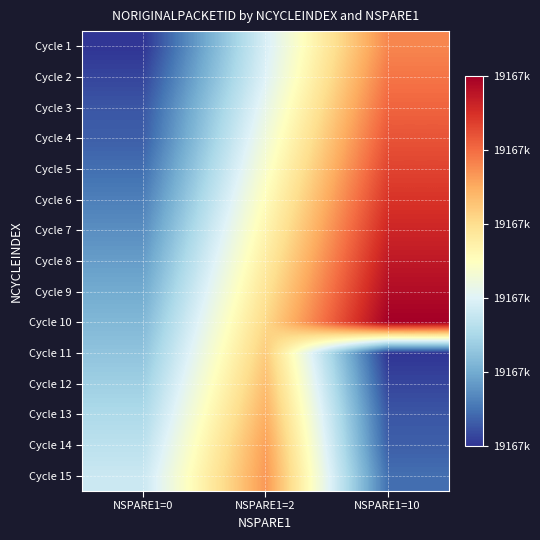

Reading right to left, list all the values displayed in this chart.

Cycle 1: NSPARE1=10=19167072	NSPARE1=2=19167044	NSPARE1=0=19167015
Cycle 2: NSPARE1=10=19167074	NSPARE1=2=19167045	NSPARE1=0=19167017
Cycle 3: NSPARE1=10=19167076	NSPARE1=2=19167047	NSPARE1=0=19167019
Cycle 4: NSPARE1=10=19167078	NSPARE1=2=19167049	NSPARE1=0=19167020
Cycle 5: NSPARE1=10=19167080	NSPARE1=2=19167051	NSPARE1=0=19167022
Cycle 6: NSPARE1=10=19167082	NSPARE1=2=19167053	NSPARE1=0=19167024
Cycle 7: NSPARE1=10=19167084	NSPARE1=2=19167055	NSPARE1=0=19167026
Cycle 8: NSPARE1=10=19167086	NSPARE1=2=19167057	NSPARE1=0=19167028
Cycle 9: NSPARE1=10=19167088	NSPARE1=2=19167059	NSPARE1=0=19167030
Cycle 10: NSPARE1=10=19167090	NSPARE1=2=19167061	NSPARE1=0=19167032
Cycle 11: NSPARE1=10=19167015	NSPARE1=2=19167063	NSPARE1=0=19167034
Cycle 12: NSPARE1=10=19167017	NSPARE1=2=19167065	NSPARE1=0=19167036
Cycle 13: NSPARE1=10=19167019	NSPARE1=2=19167067	NSPARE1=0=19167038
Cycle 14: NSPARE1=10=19167020	NSPARE1=2=19167069	NSPARE1=0=19167040
Cycle 15: NSPARE1=10=19167022	NSPARE1=2=19167070	NSPARE1=0=19167042